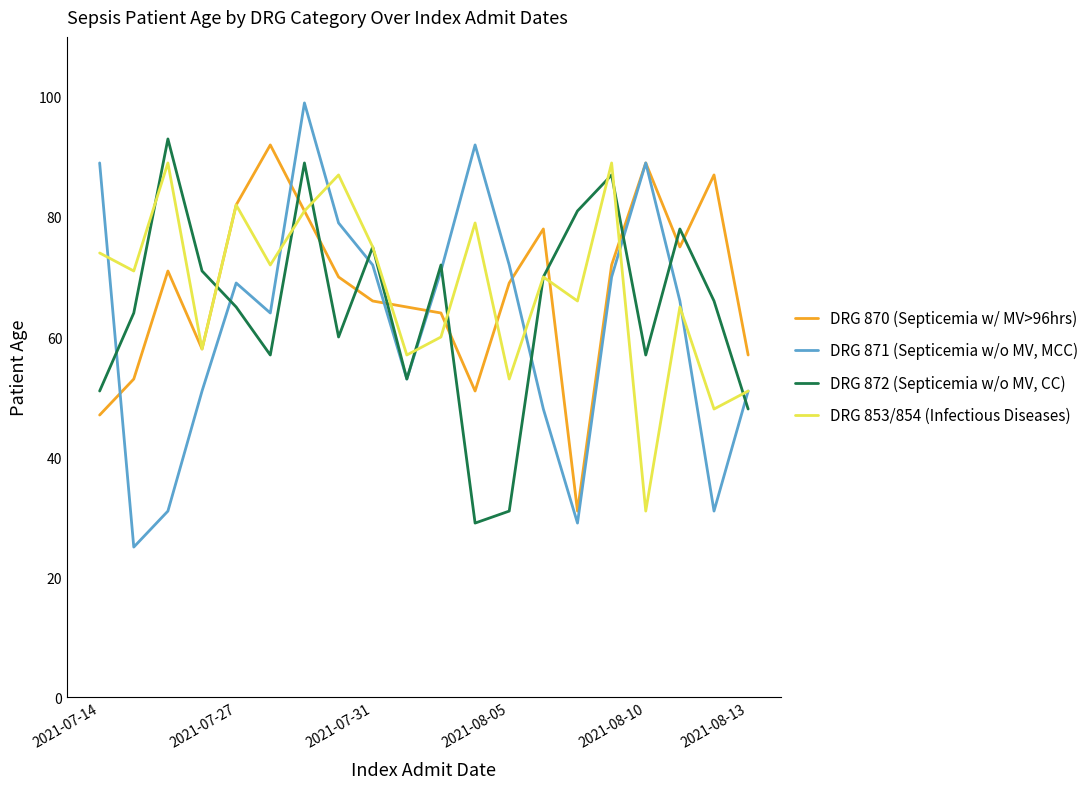

Which series has the largest range (max minus min)?

DRG 871 (Septicemia w/o MV, MCC)